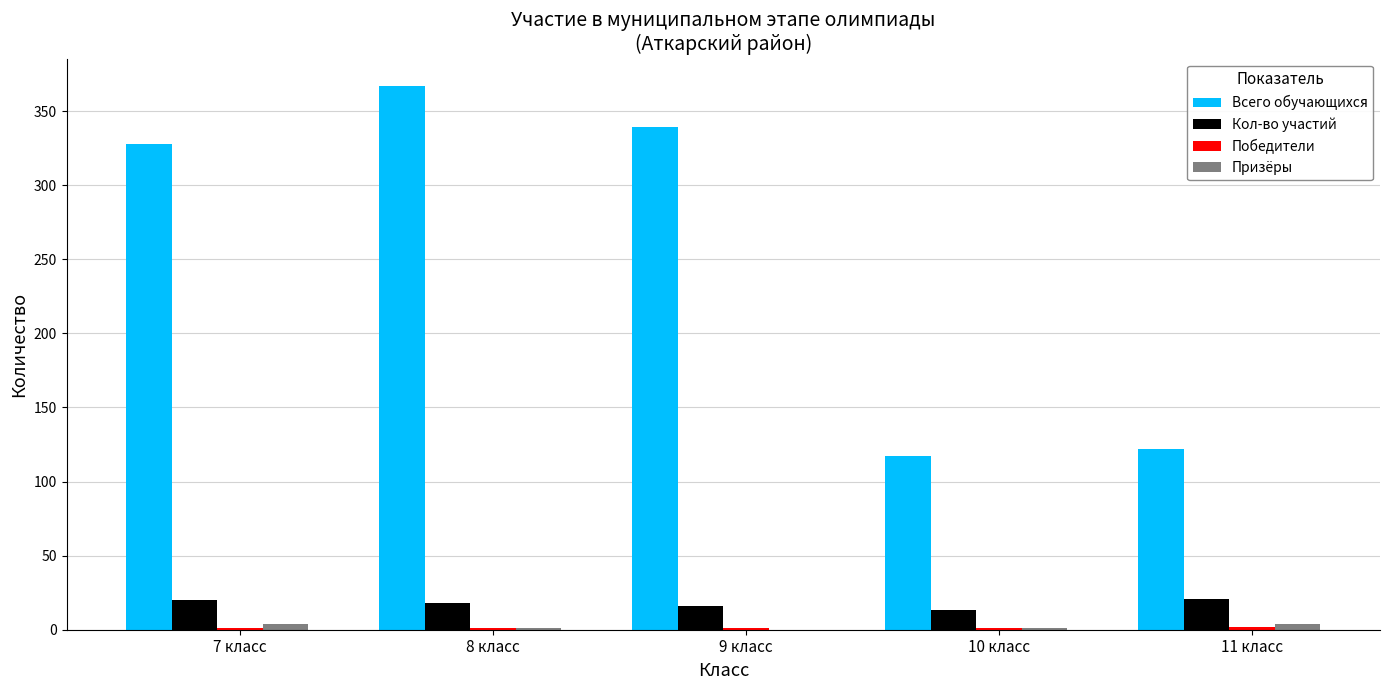

Read the Призёры value at 7 класс.

4